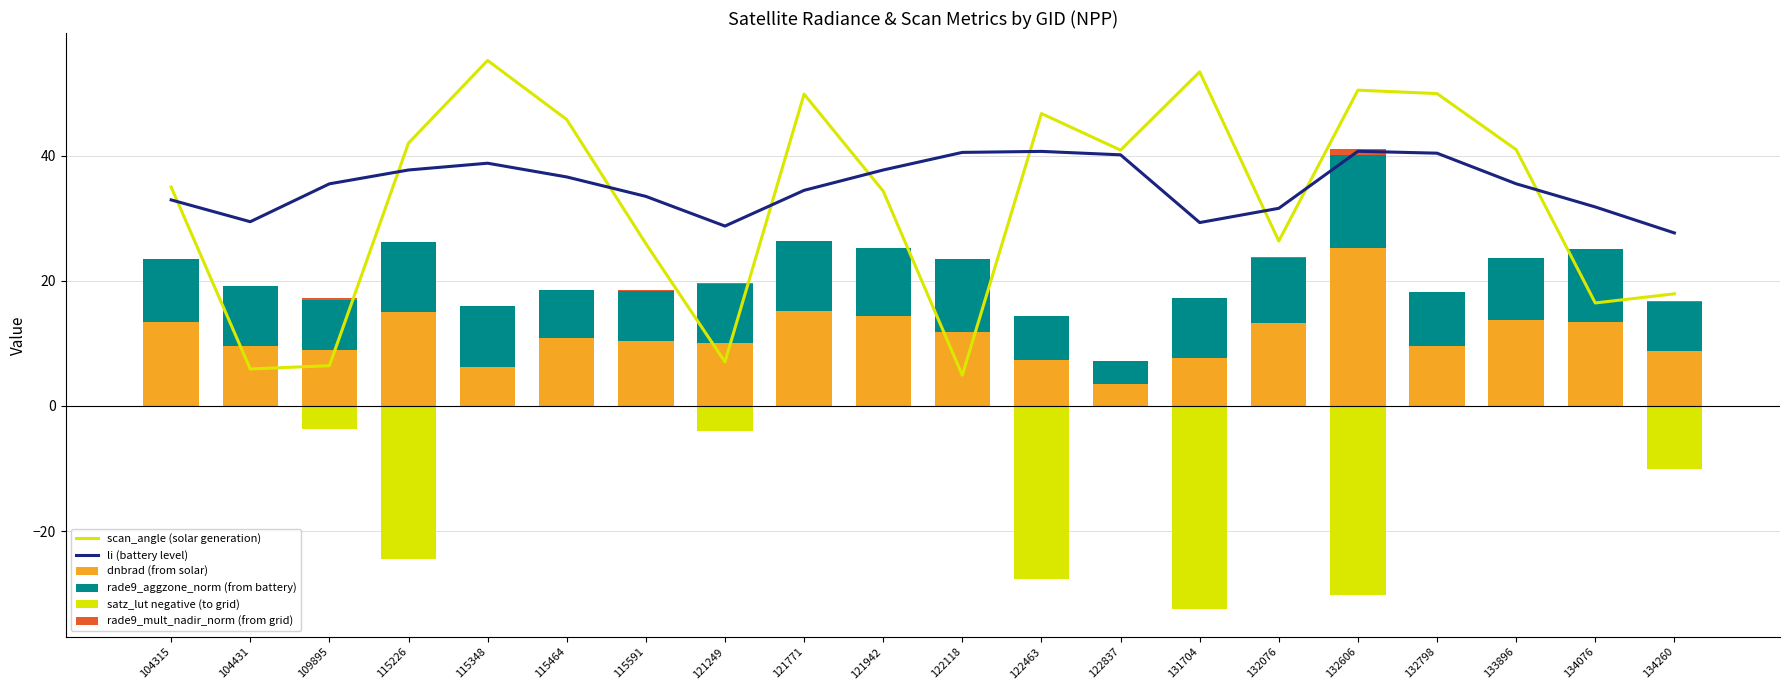

What is the sum of all satz_lut negative (to grid) values?

-132.8